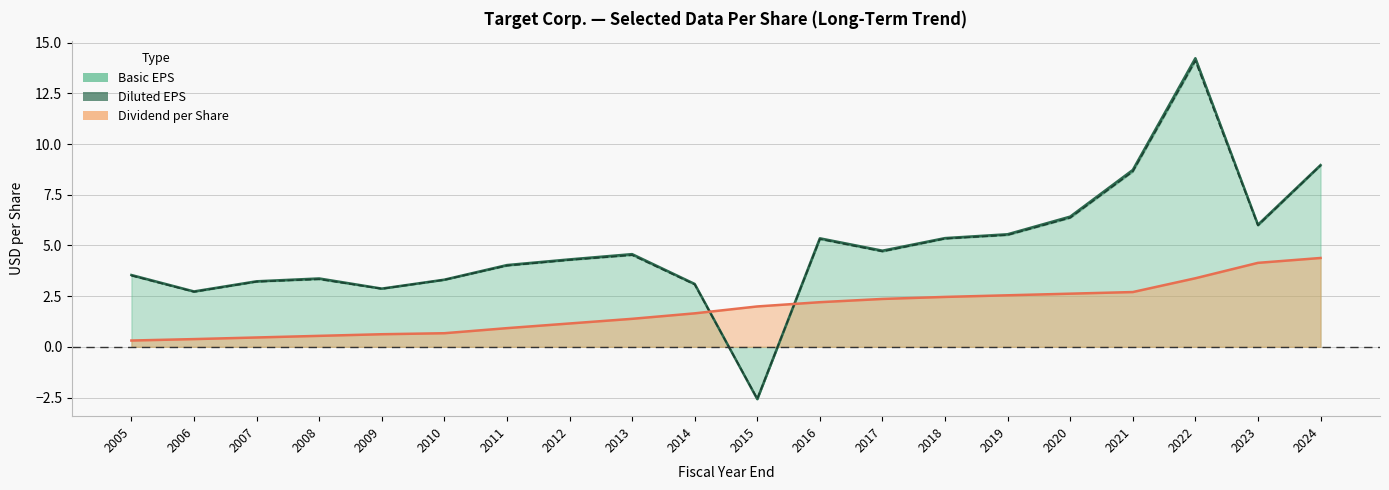

At which label does Diluted earnings per share first exceed 4?

2012